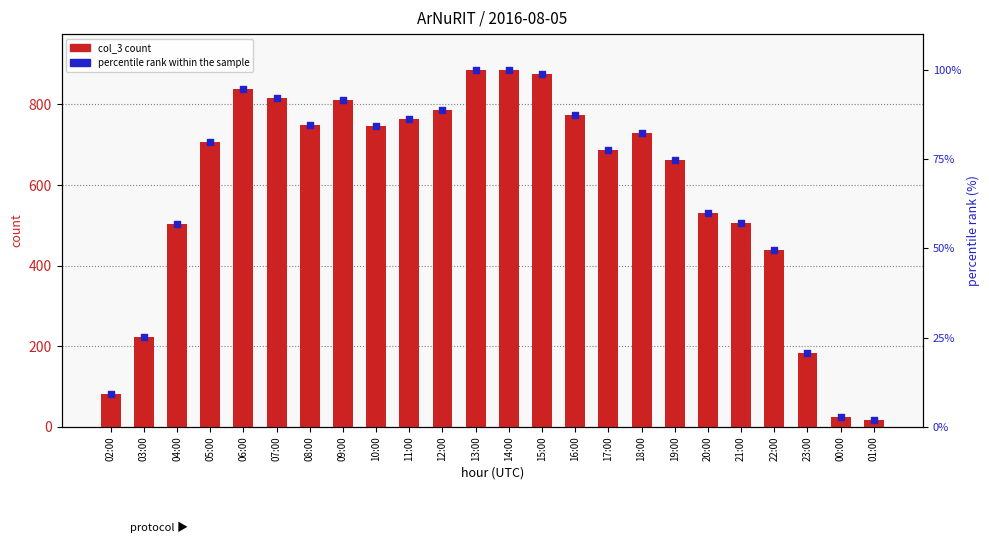

Which series has the largest total across all categories?

col_3 count